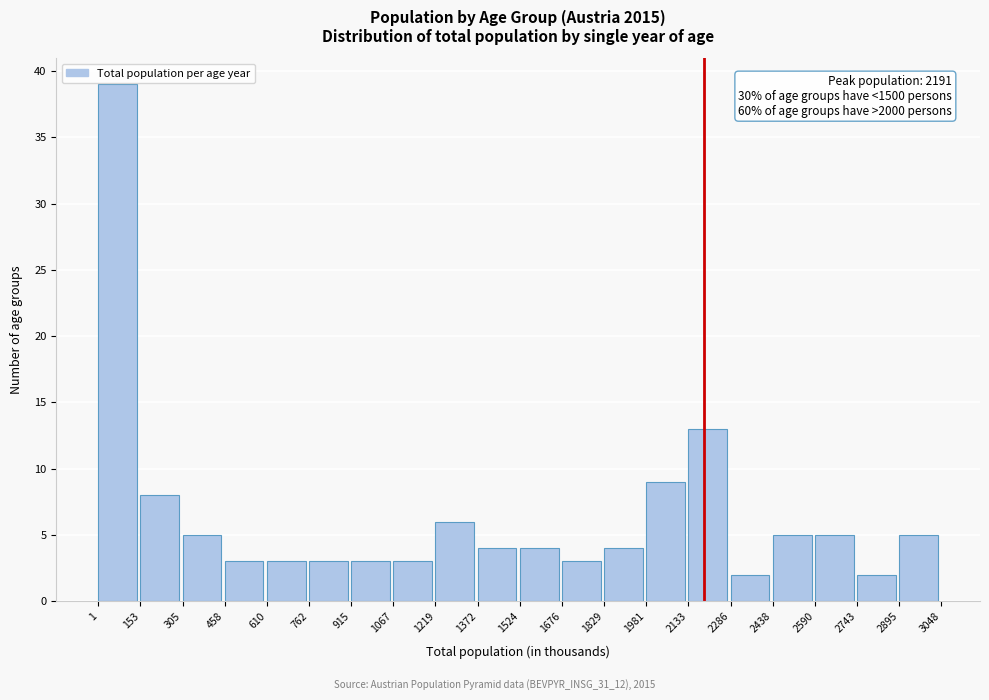

Which range on the x-axis has the tallest bar?

1 to 153